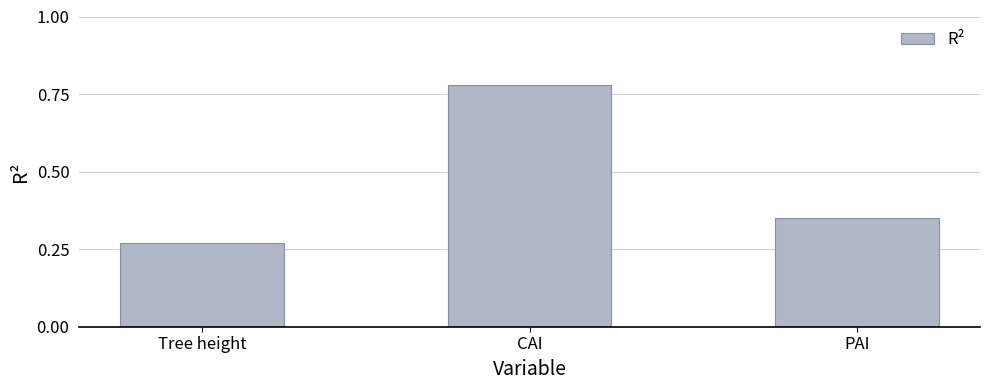

Which has a higher value, Tree height or CAI?

CAI